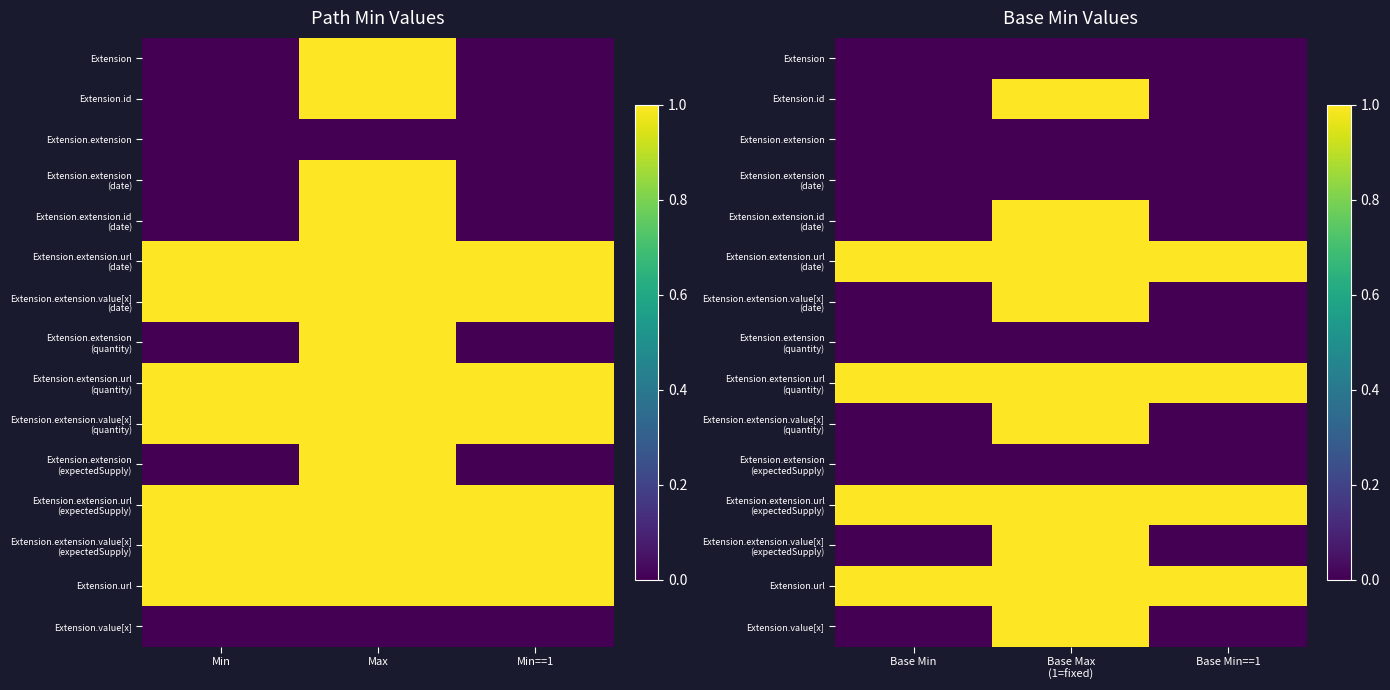

How many series are shown in this chart?

15